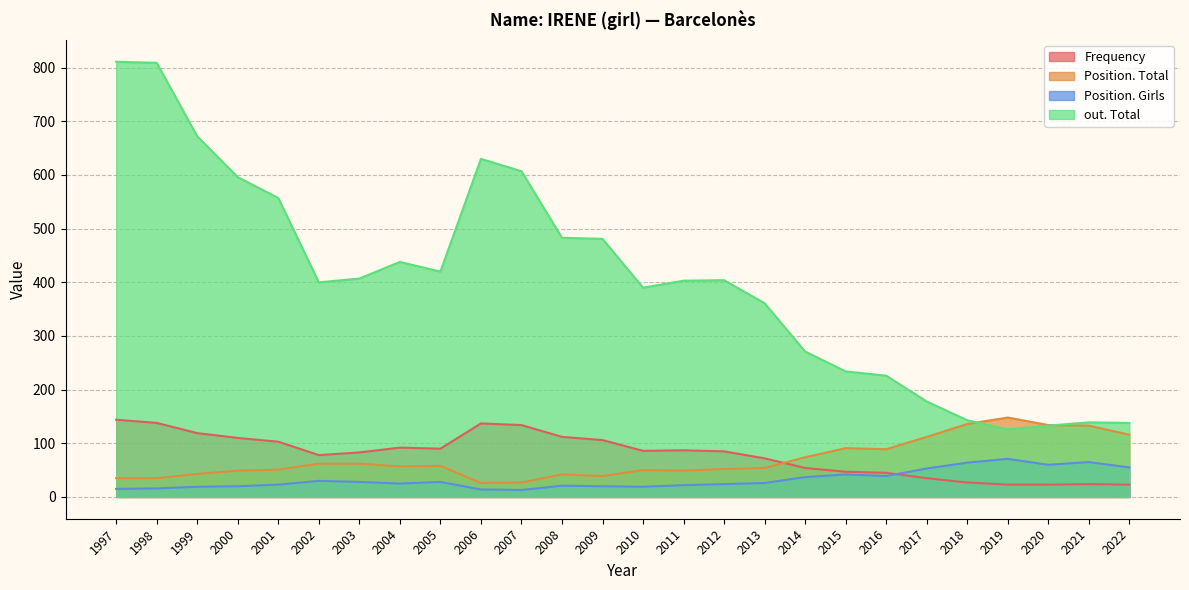

Reading left to right, transcribe all the data shown in this chart.

Frequency: 1997=144	1998=138	1999=119	2000=110	2001=103	2002=78	2003=83	2004=92	2005=90	2006=137	2007=134	2008=112	2009=106	2010=86	2011=87	2012=85	2013=72	2014=54	2015=47	2016=45	2017=35	2018=27	2019=23	2020=23	2021=24	2022=23
Position. Total: 1997=35	1998=35	1999=43	2000=49	2001=51	2002=62	2003=62	2004=57	2005=58	2006=26	2007=27	2008=42	2009=39	2010=50	2011=49	2012=52	2013=54	2014=74	2015=91	2016=89	2017=112	2018=136	2019=148	2020=134	2021=133	2022=116
Position. Girls: 1997=15	1998=16	1999=19	2000=20	2001=23	2002=30	2003=28	2004=25	2005=28	2006=14	2007=13	2008=21	2009=20	2010=19	2011=22	2012=24	2013=26	2014=37	2015=42	2016=39	2017=53	2018=64	2019=71	2020=60	2021=65	2022=55
out. Total: 1997=811	1998=809	1999=672	2000=596	2001=557	2002=400	2003=407	2004=438	2005=420	2006=630	2007=607	2008=483	2009=481	2010=390	2011=403	2012=404	2013=361	2014=271	2015=234	2016=226	2017=178	2018=143	2019=126	2020=133	2021=139	2022=138